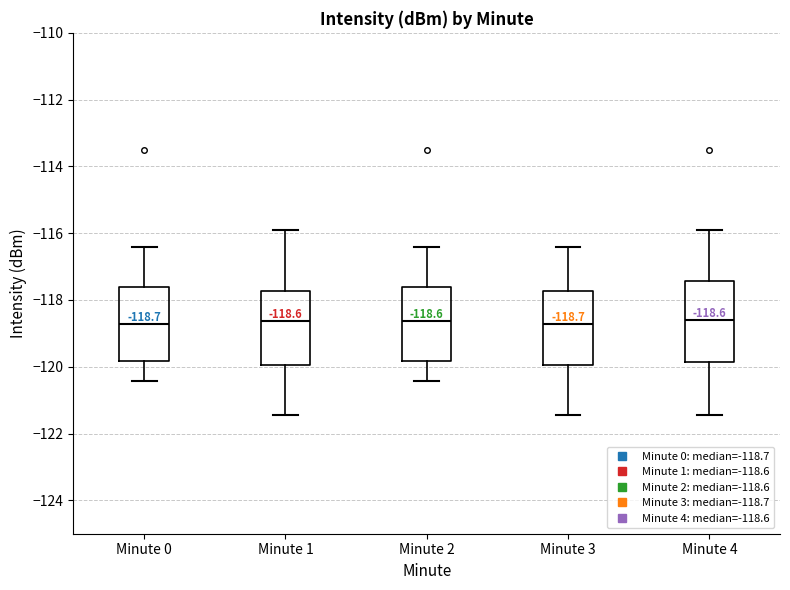

Comparing the boxes themselves (not the whiskers), which one is the tallest?

Minute 4